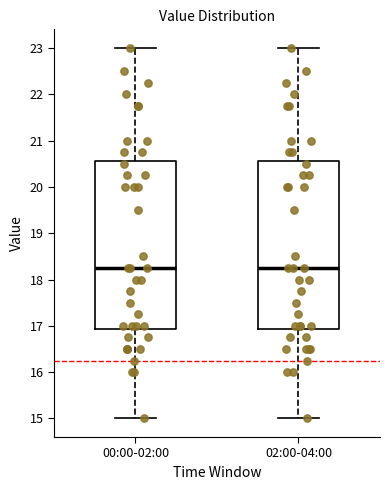

Reading left to right, transcribe this box plot: for each box, give where its median line is, the range the box spans, and where its two whiskers end, as read against the y-axis. The values are not printed on the chart, so give them approximately, as read against the axis.

00:00-02:00: median 18.3, box 16.9 to 20.6, whiskers 15.0 to 23.0
02:00-04:00: median 18.3, box 16.9 to 20.6, whiskers 15.0 to 23.0